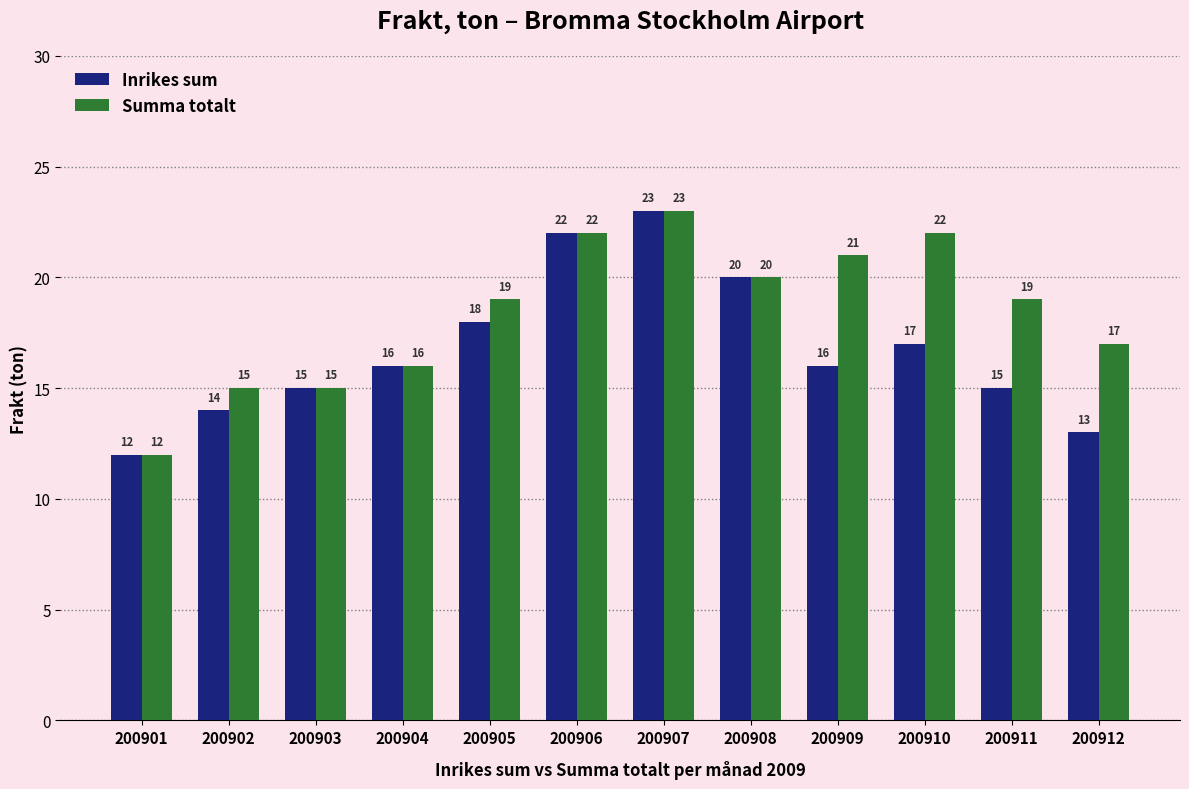

At how many categories does at least one series exceed 18?

7